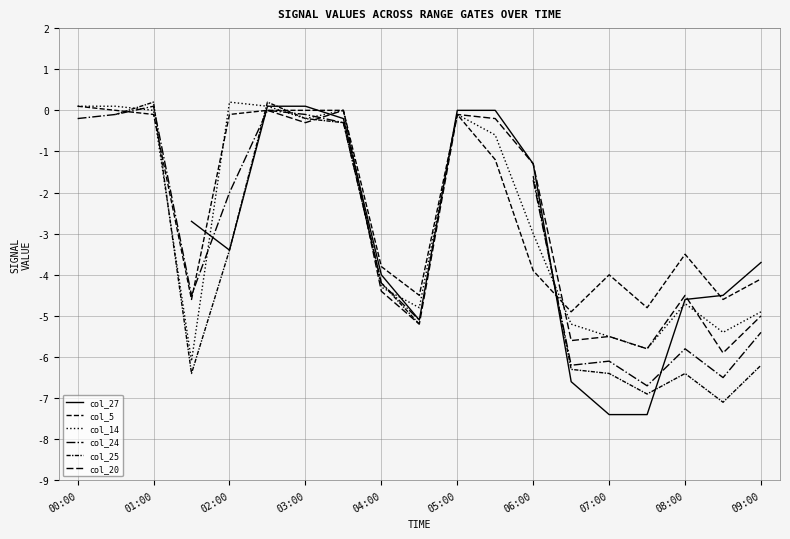

How many data points in col_14 are less than -3?

9